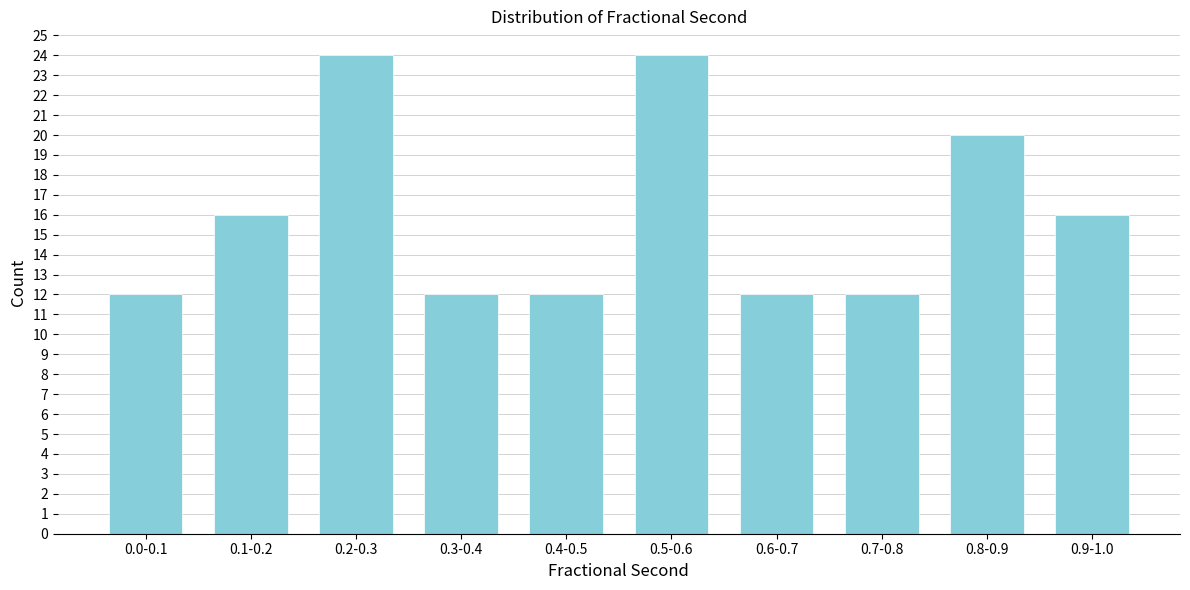

Reading left to right, extract all data points from this chart.

12	16	24	12	12	24	12	12	20	16